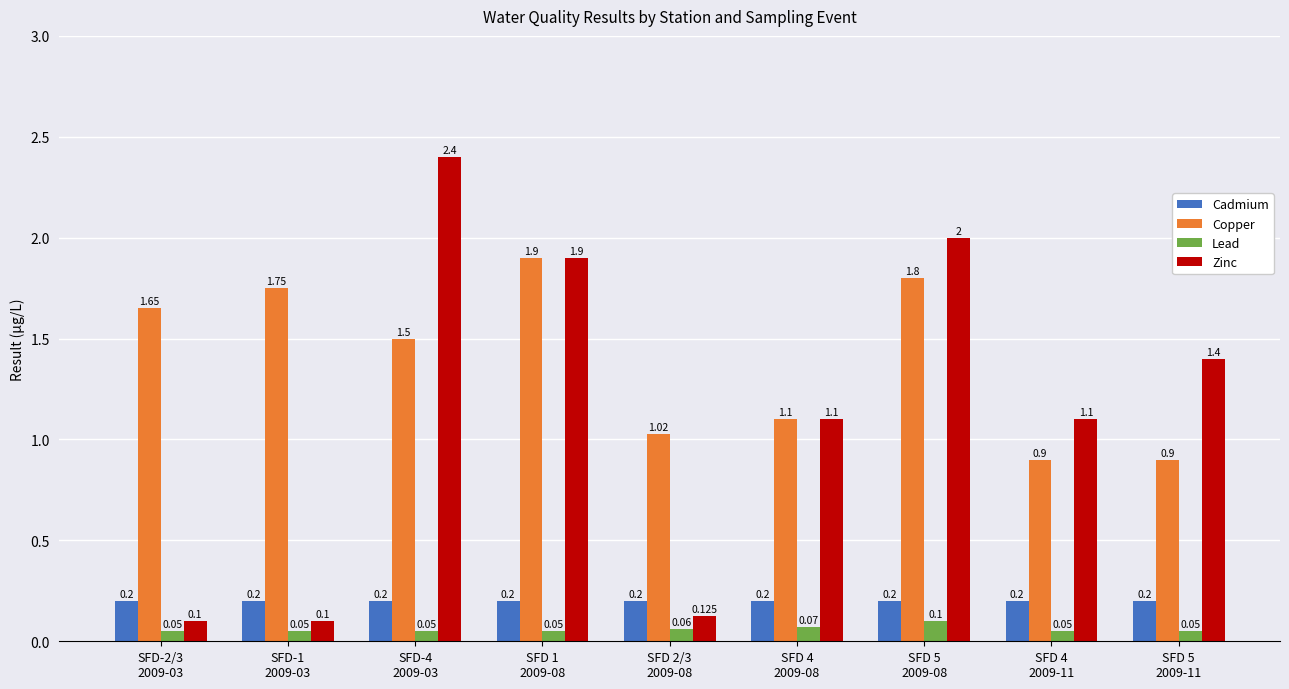

Rank the series by their maximum value, from lowest to highest.

Lead, Cadmium, Copper, Zinc